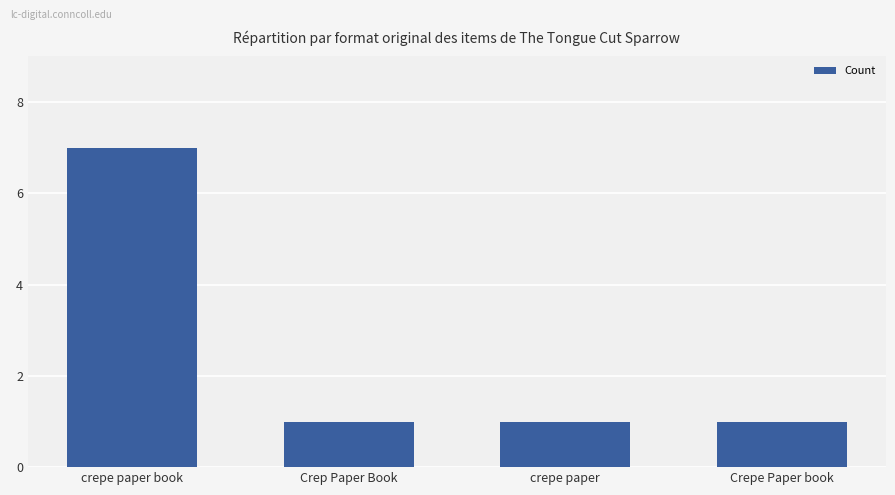

Reading left to right, extract all data points from this chart.

7	1	1	1